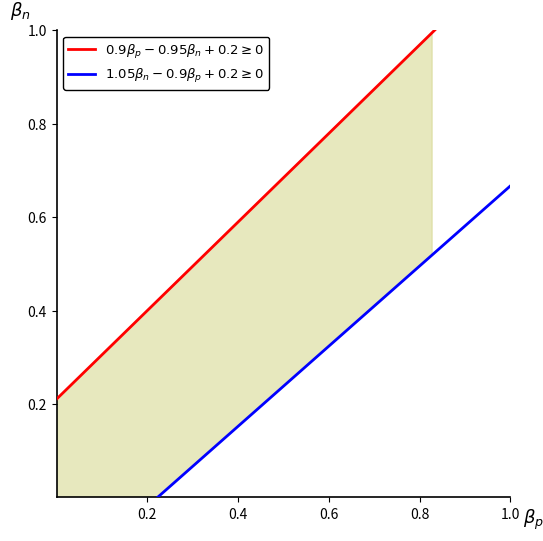

True or false: $0.9\beta_p - 0.95\beta_n + 0.2 \geq 0$ and $1.05\beta_n - 0.9\beta_p + 0.2 \geq 0$ cross at least once.

False